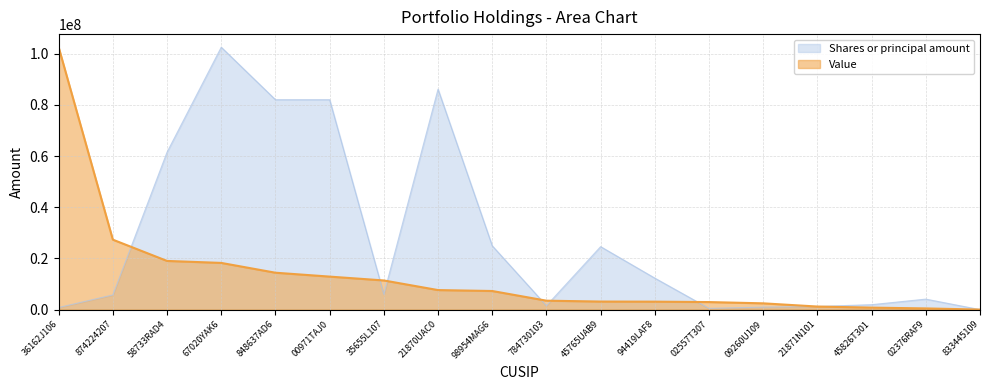

How many data points in Value are above 7273000?

8